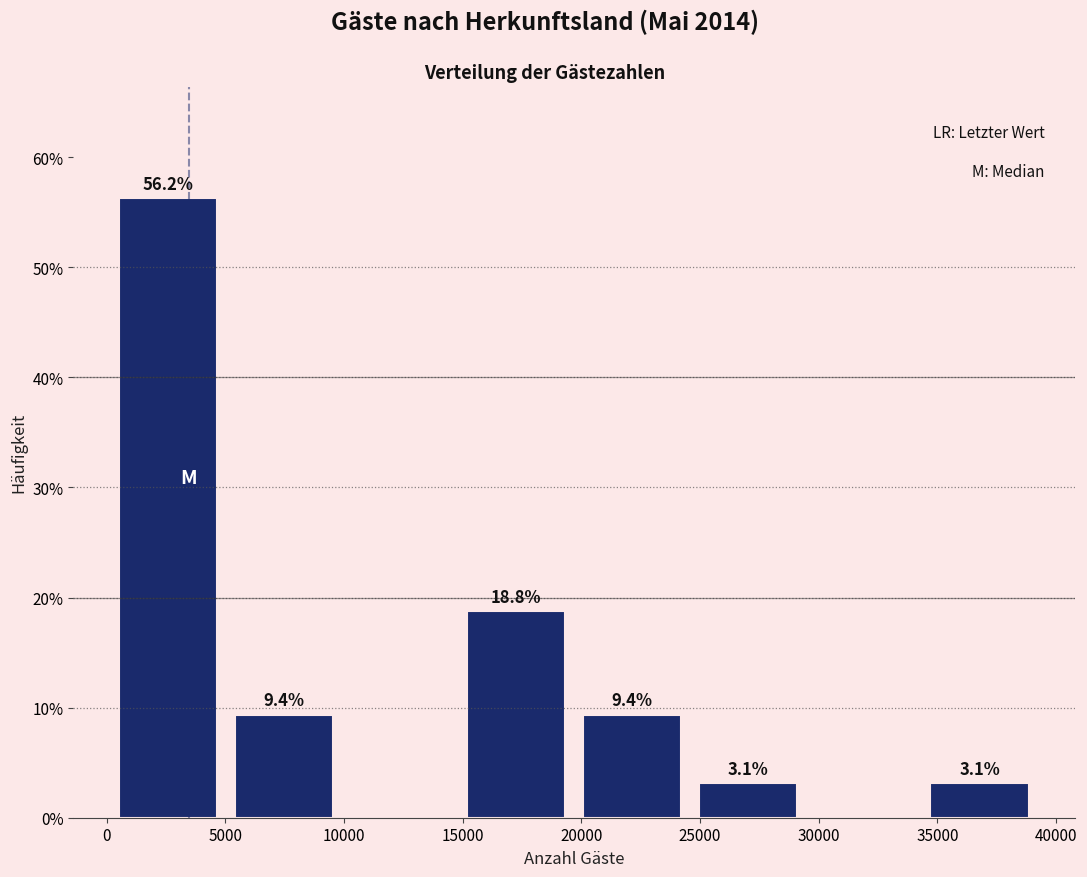

Which range on the x-axis has the tallest bar?

0 to 5000